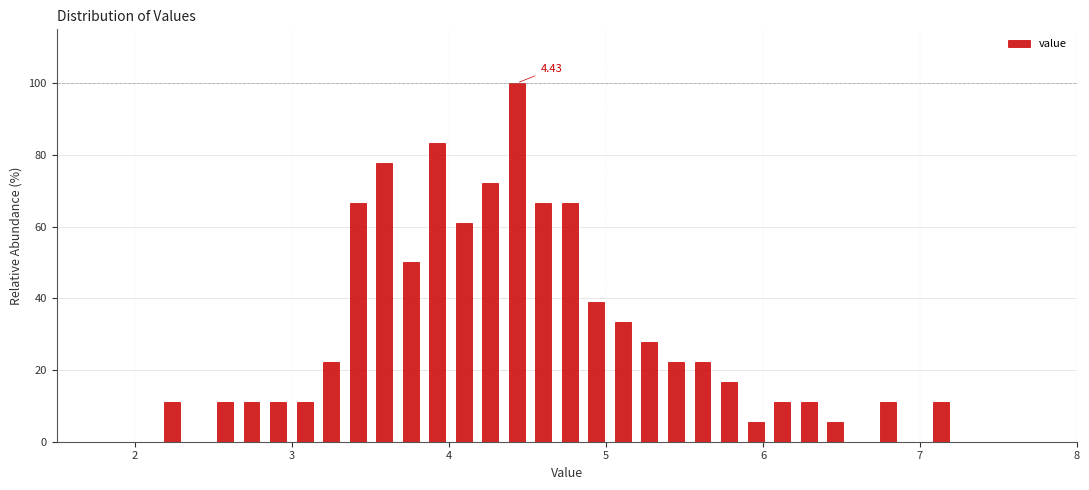

Around what value on the x-axis is the tallest bar? Give the approximate position of its centre, as read against the axis.

4.4